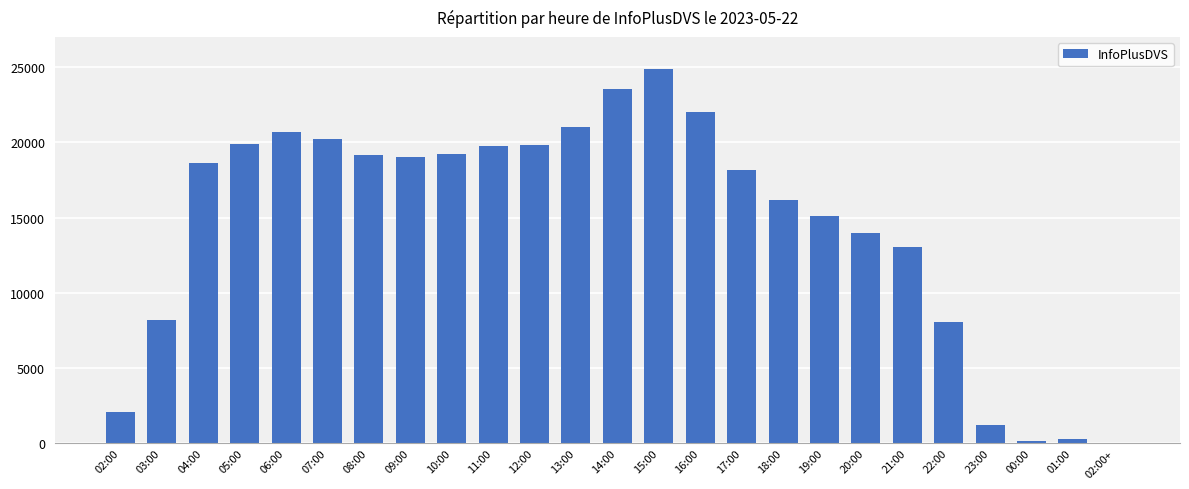

What is the sum of all values?

364174